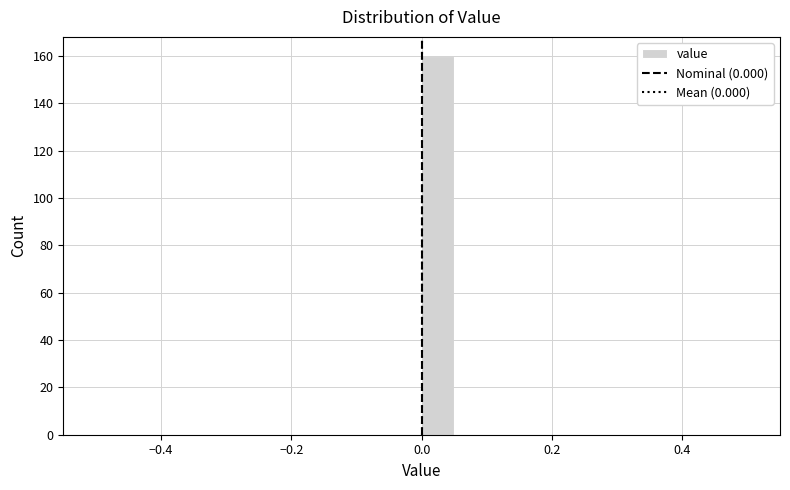

Read against the x-axis, roughly where is the centre of the tallest bar?

0.02